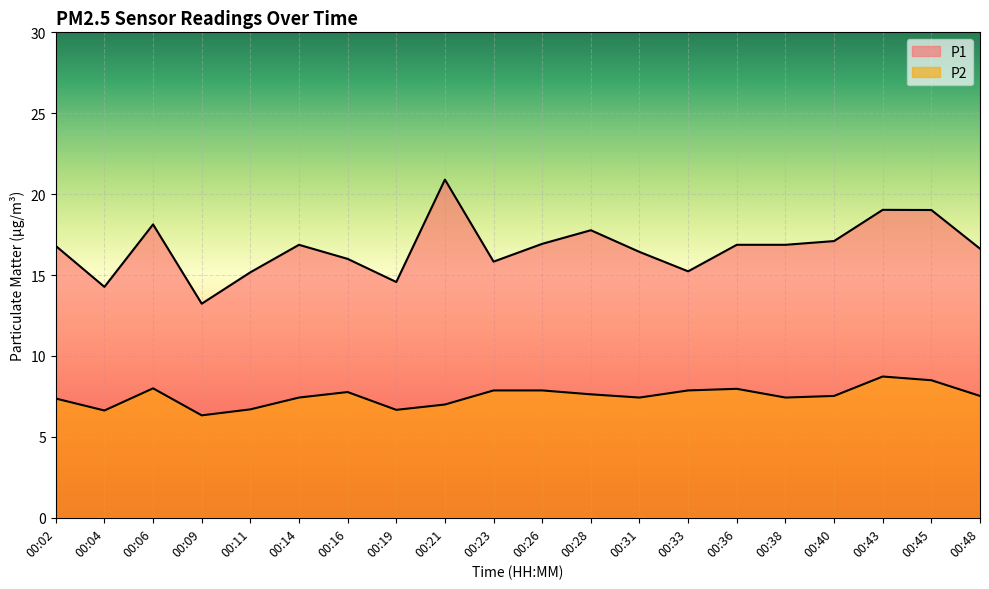

True or false: P1 has a value of 22.1 at 00:16.

False